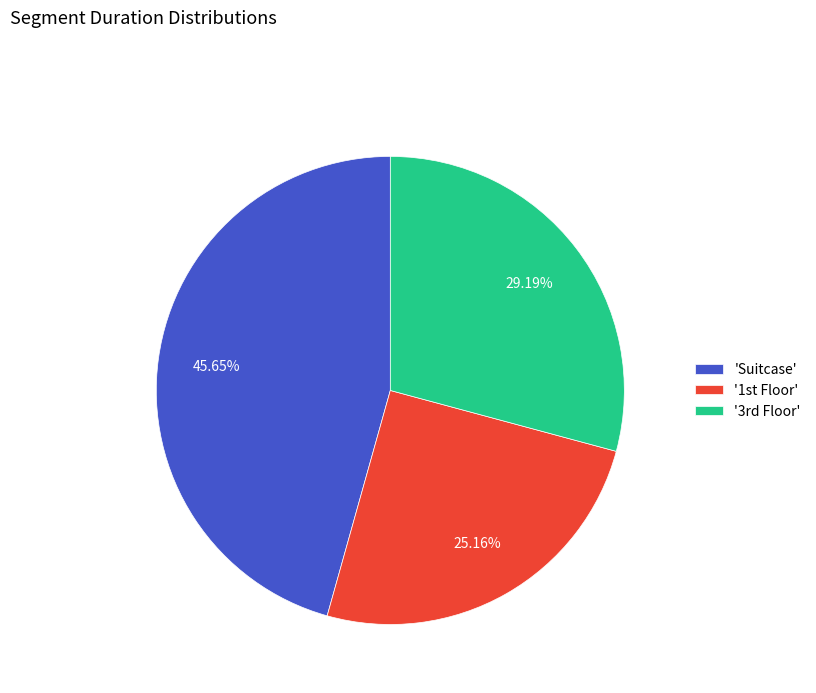

Which category has the biggest portion of the pie?

'Suitcase'